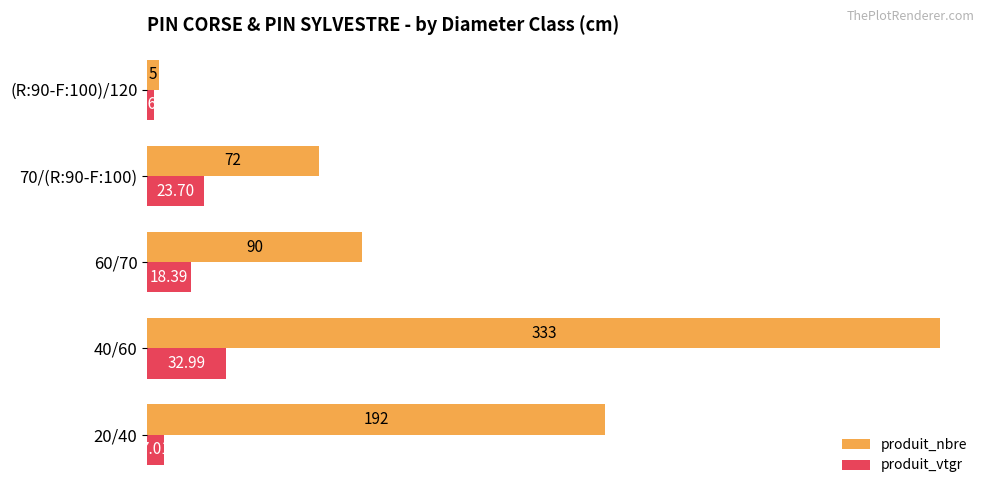

Rank the series by their average value, from lowest to highest.

produit_vtgr, produit_nbre